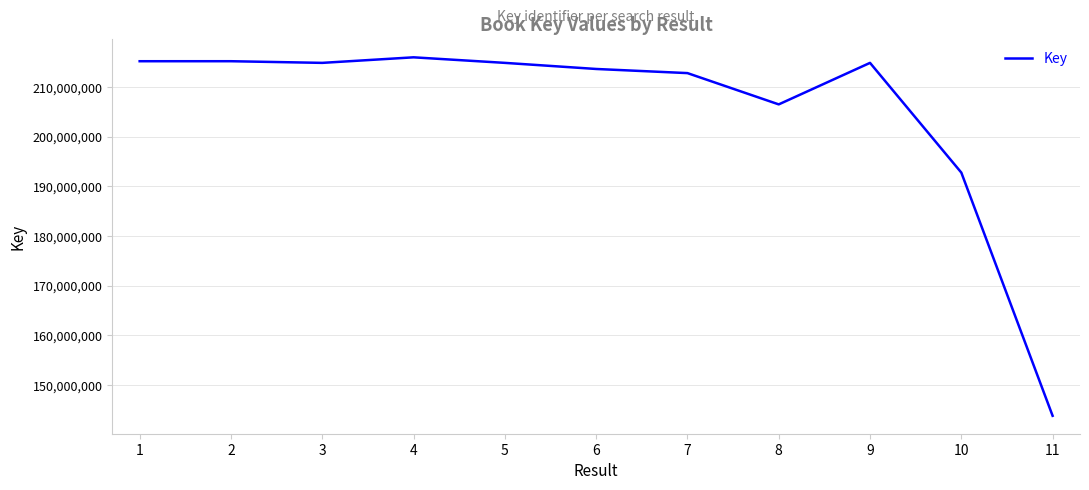

What is the difference between the maximum and second lowest values?

23209147